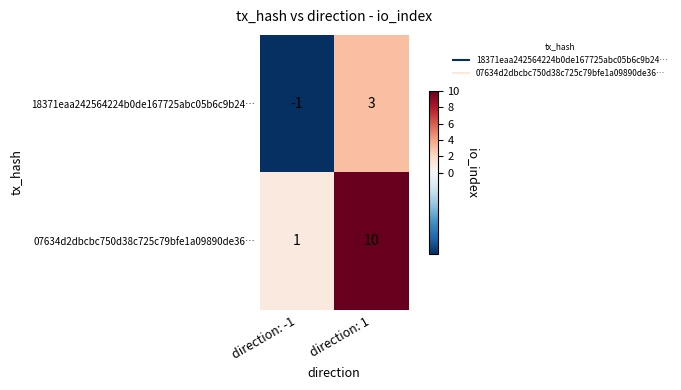

Reading left to right, list all the values displayed in this chart.

18371eaa242564224b0de167725abc05b6c9b24…: direction: -1=-1	direction: 1=3
07634d2dbcbc750d38c725c79bfe1a09890de36…: direction: -1=1	direction: 1=10